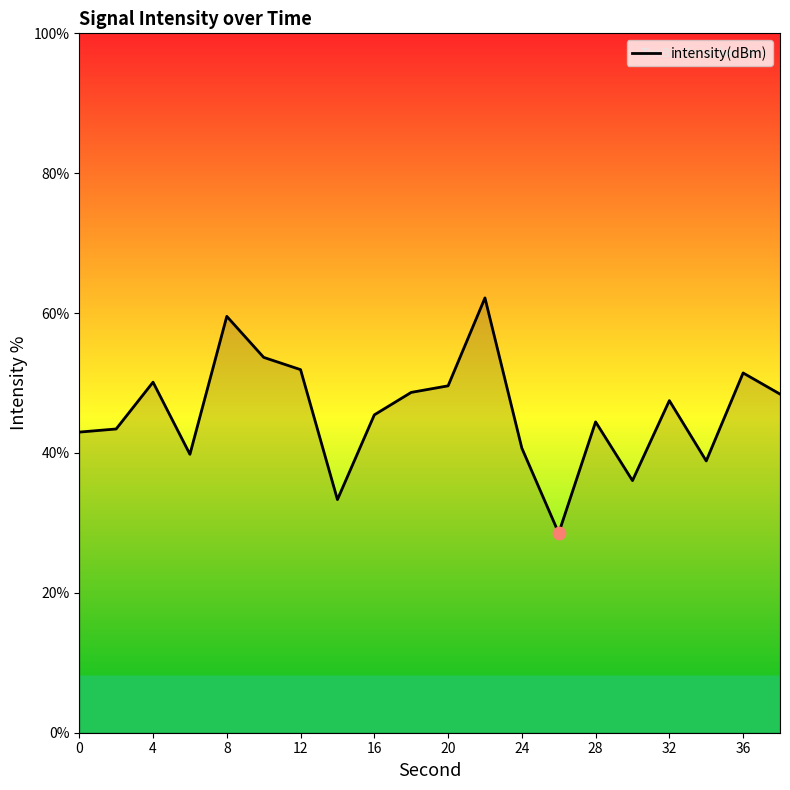

What is the greatest value displayed?

62.2